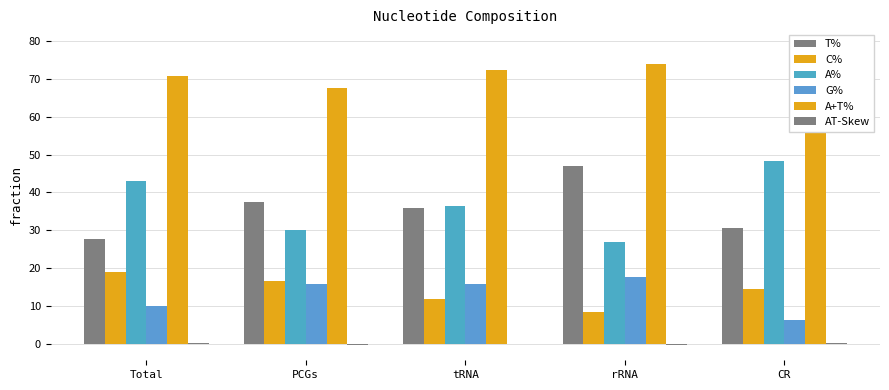

What is the total value across all series at tRNA?

172.2